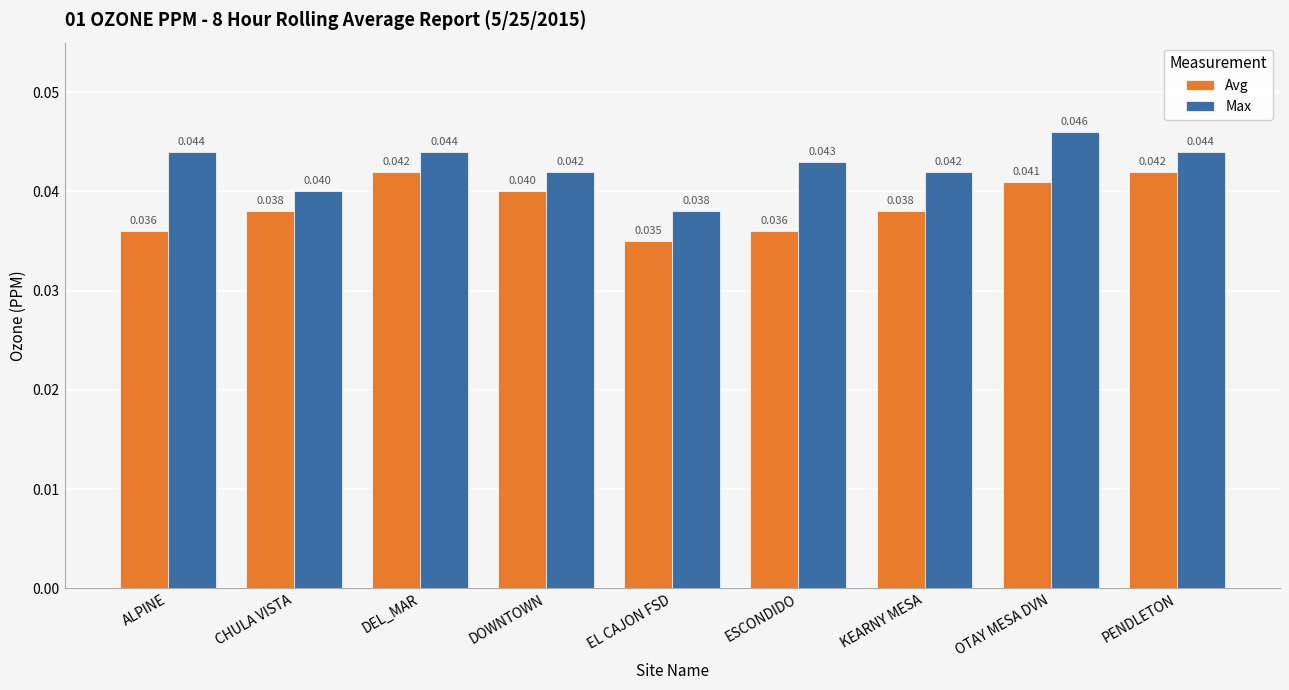

How many Max values are between 0 and 1?

9